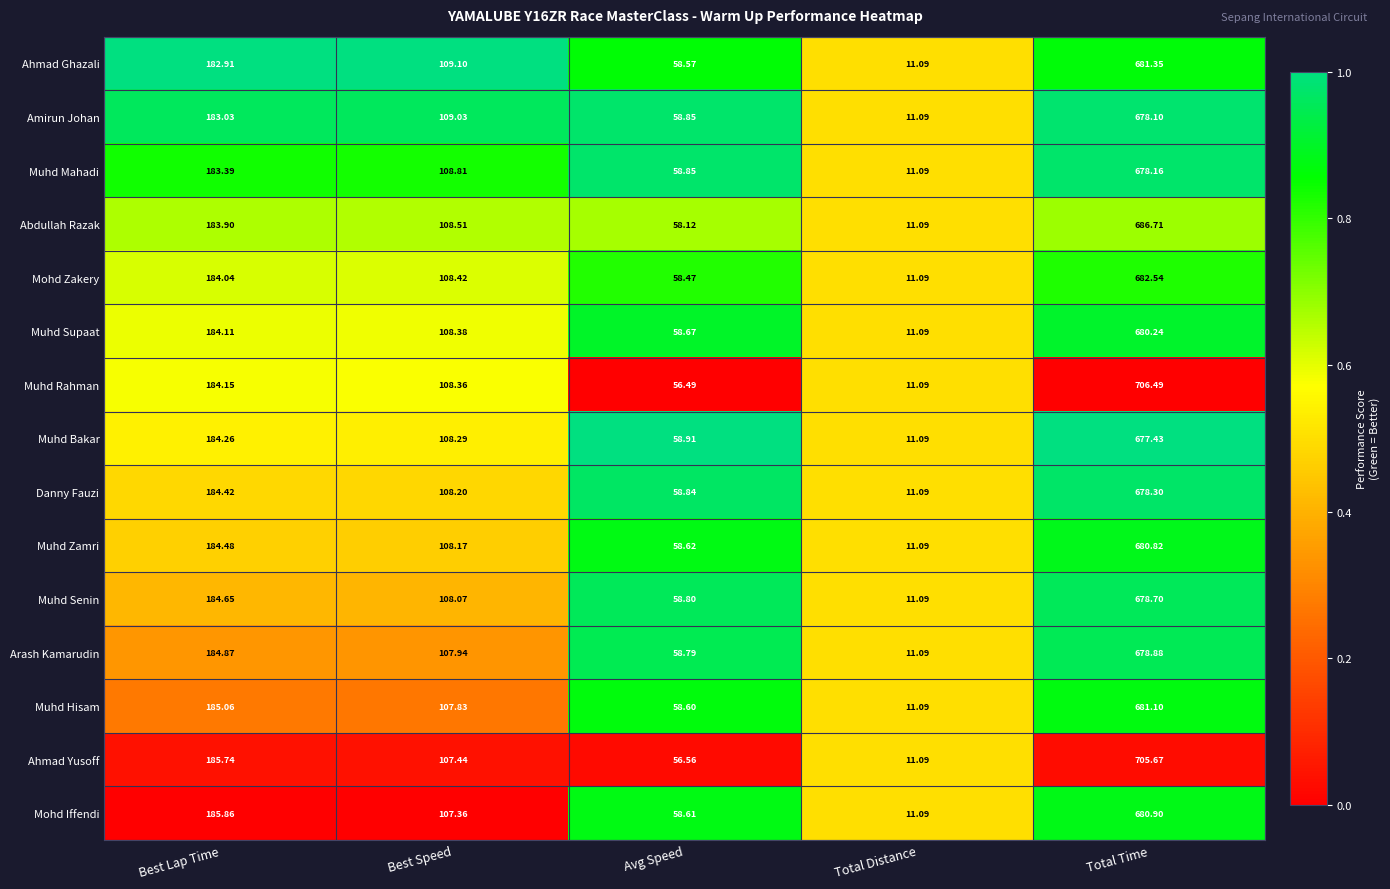

Which label corresponds to the largest value in the chart?

Total Time